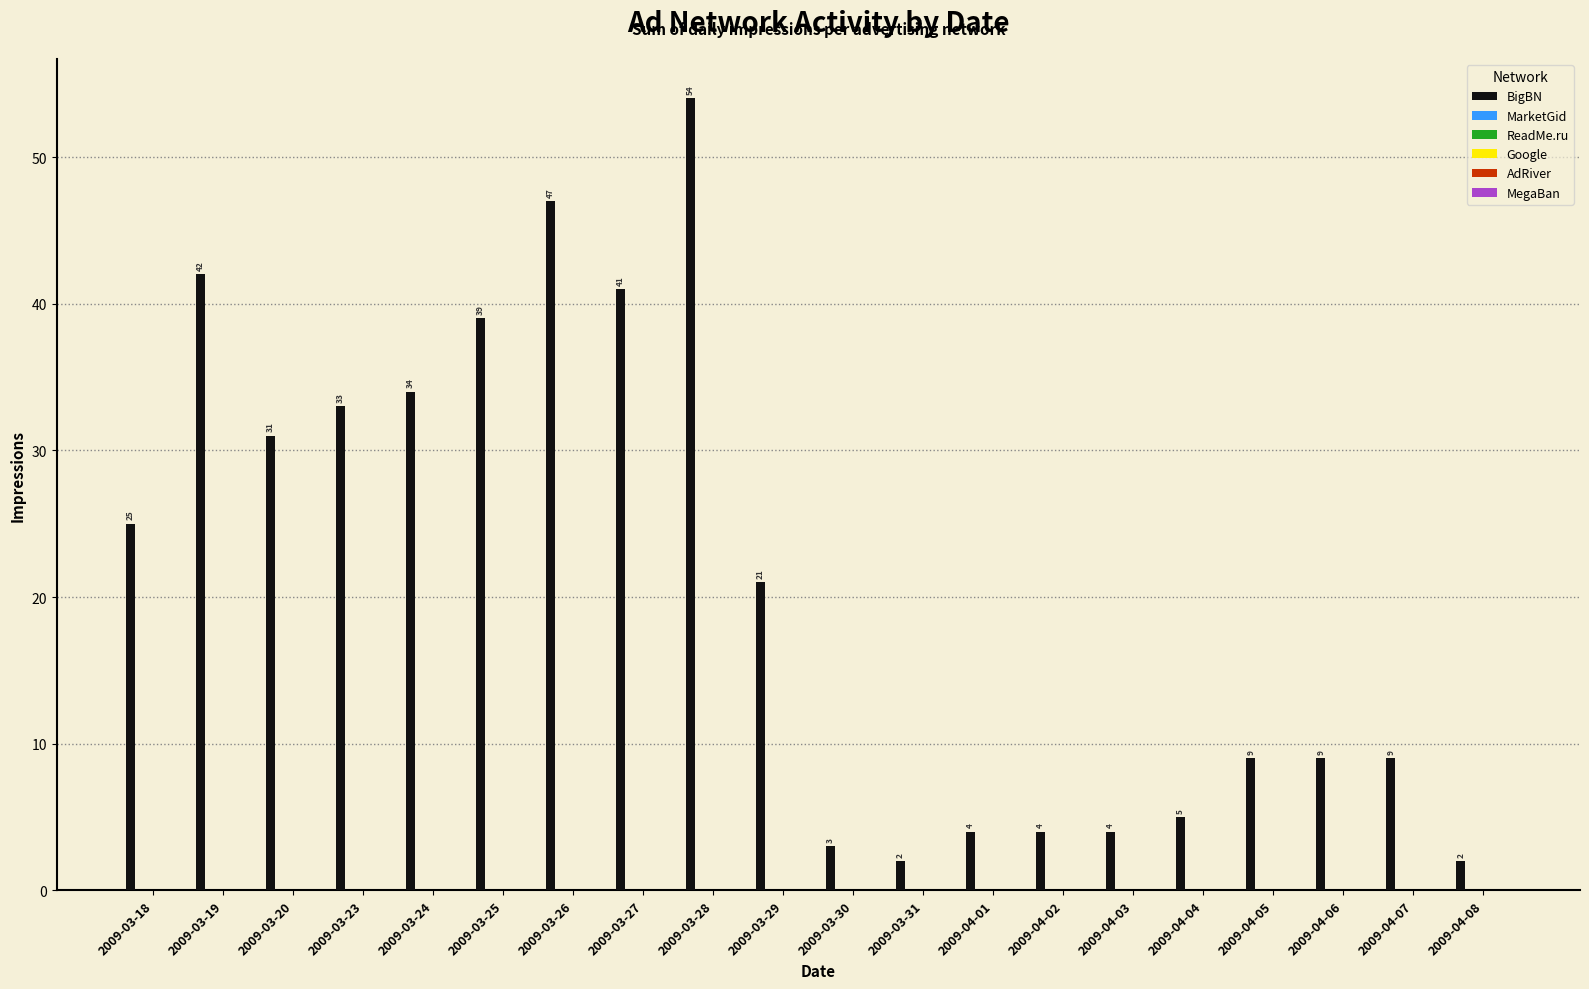

Does the chart contain any negative values?

No